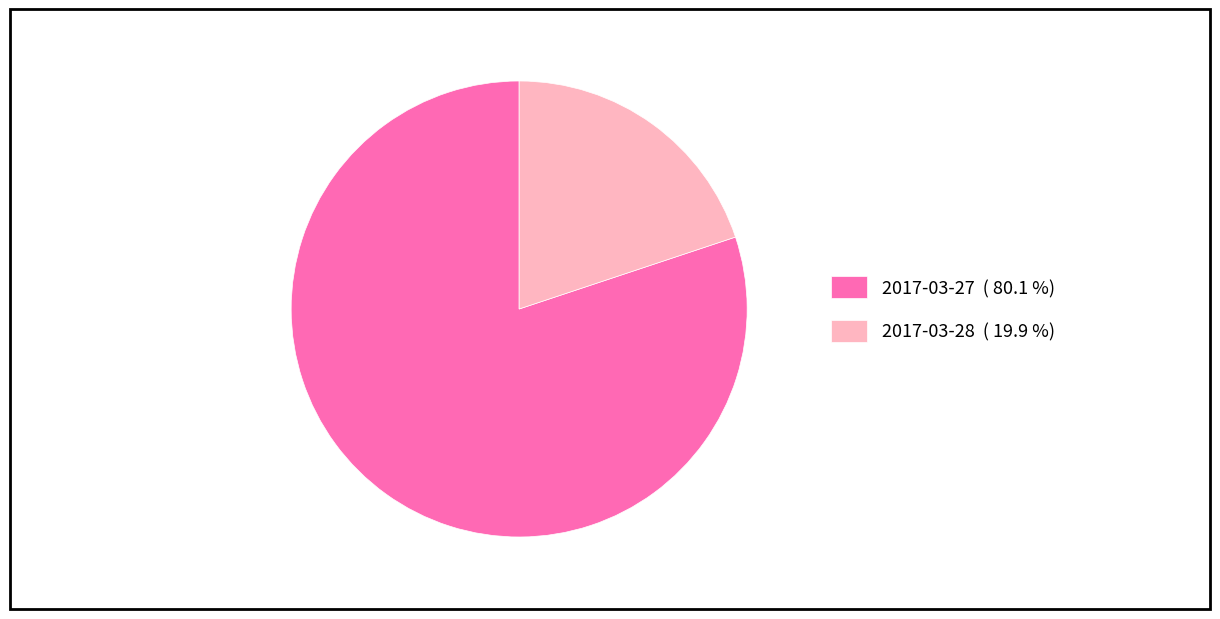

Count the number of slices in the pie.

2